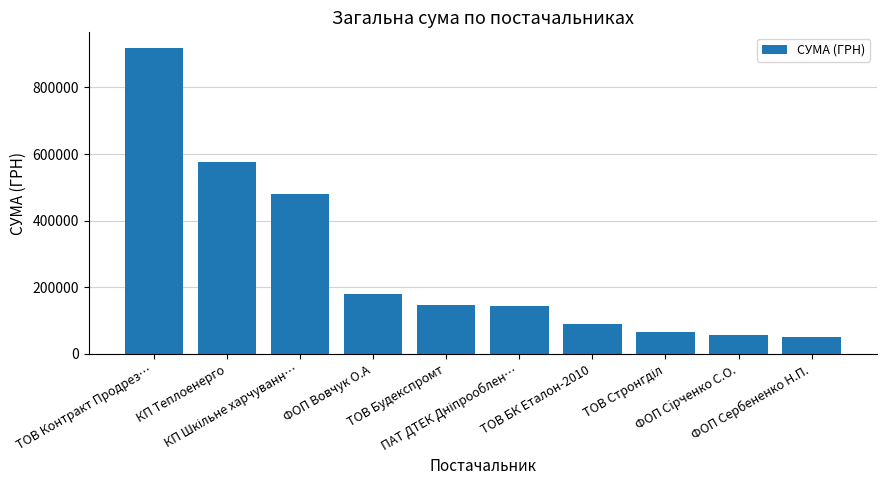

How many categories are shown in the chart?

10